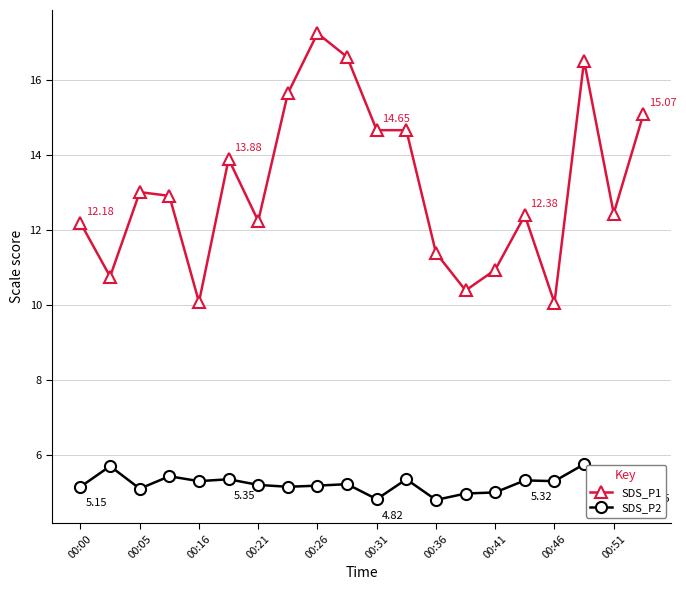

How many categories are shown in the chart?

20